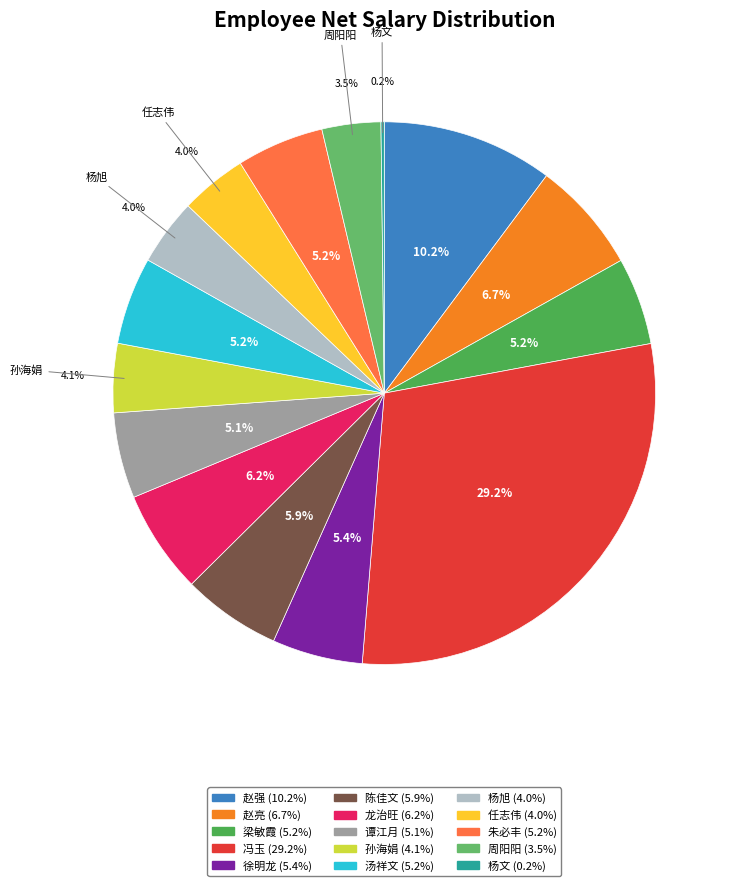

Count the number of slices in the pie.

15